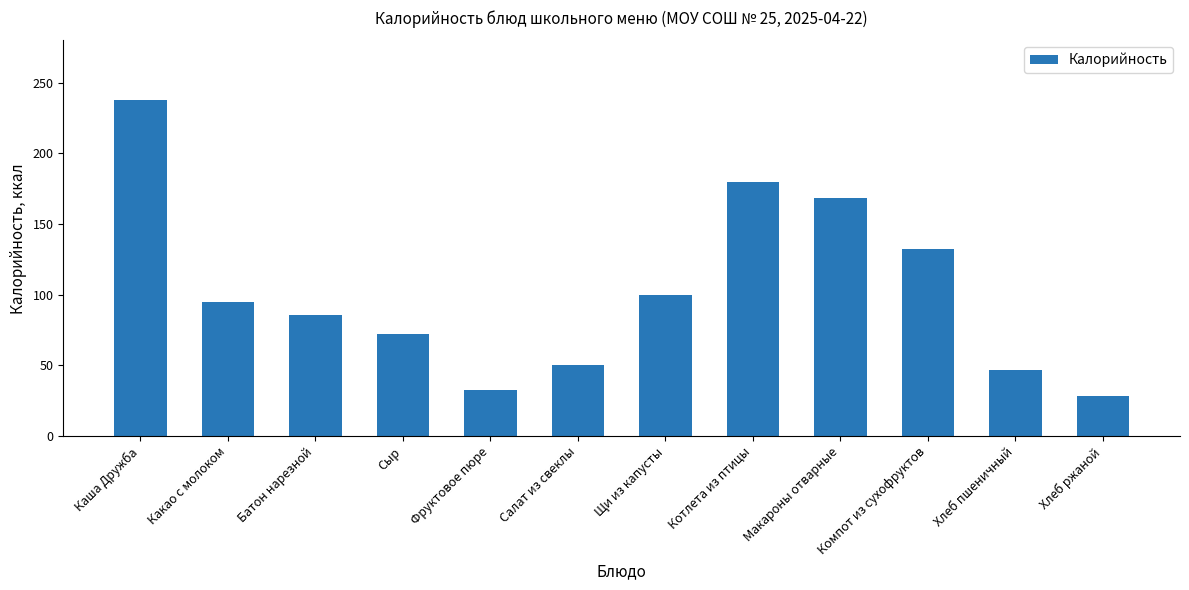

The value at Каша Дружба is 109.5. True or false?

False